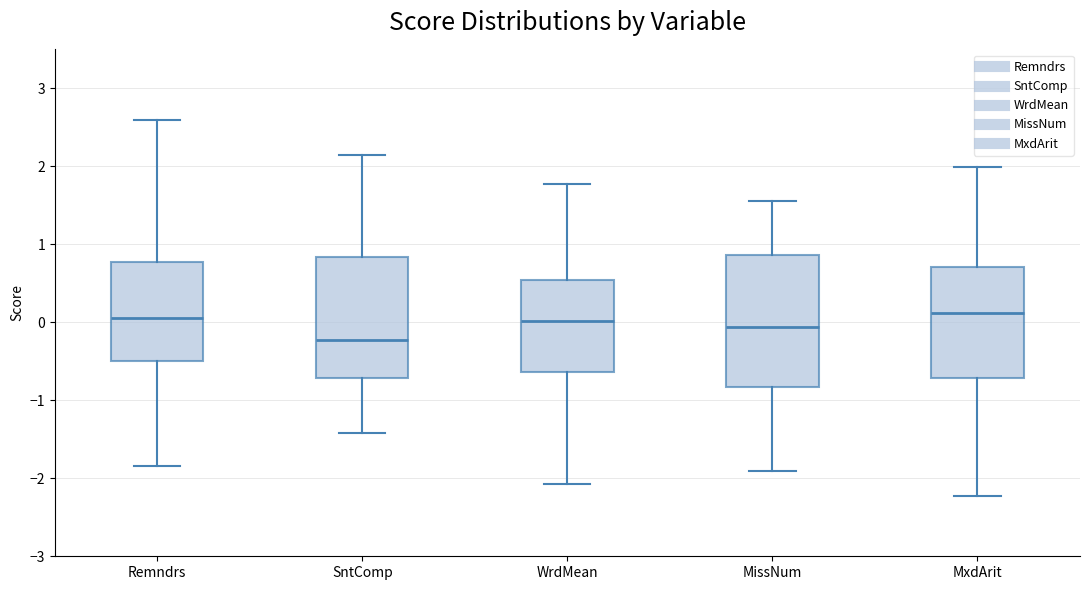

Reading left to right, transcribe this box plot: for each box, give where its median line is, the range the box spans, and where its two whiskers end, as read against the y-axis. The values are not printed on the chart, so give them approximately, as read against the axis.

Remndrs: median 0.1, box -0.5 to 0.8, whiskers -1.8 to 2.6
SntComp: median -0.2, box -0.7 to 0.8, whiskers -1.4 to 2.1
WrdMean: median 0.0, box -0.6 to 0.5, whiskers -2.1 to 1.8
MissNum: median -0.1, box -0.8 to 0.9, whiskers -1.9 to 1.6
MxdArit: median 0.1, box -0.7 to 0.7, whiskers -2.2 to 2.0